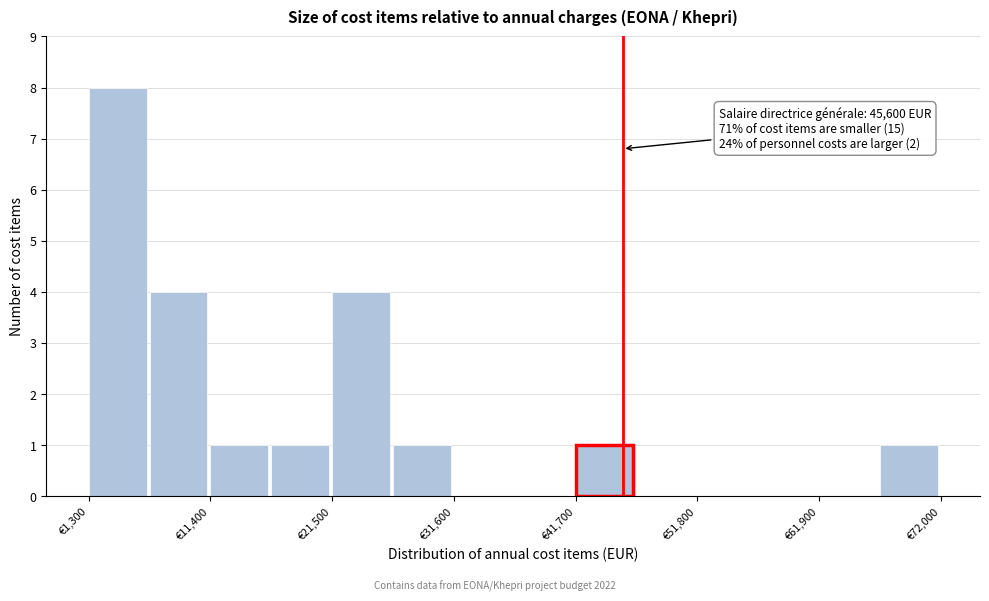

Around what value on the x-axis is the tallest bar? Give the approximate position of its centre, as read against the axis.

4000